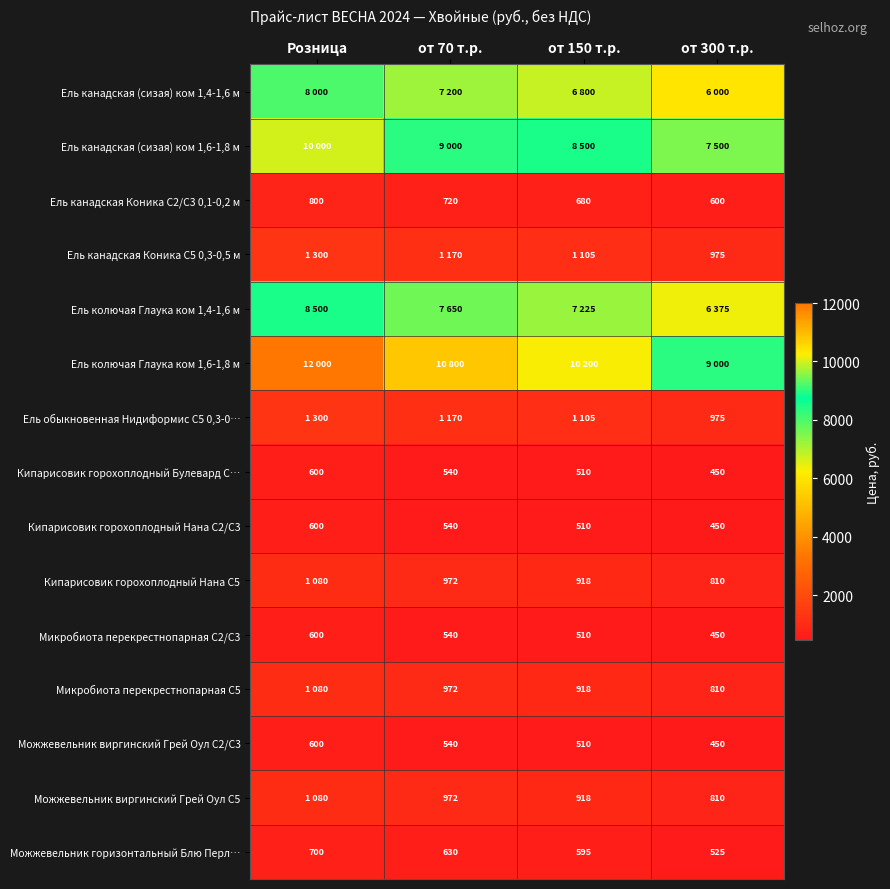

What is the sum of the Ель канадская Коника С2/С3 0,1-0,2 м values at Розница and от 70 т.р.?

1520